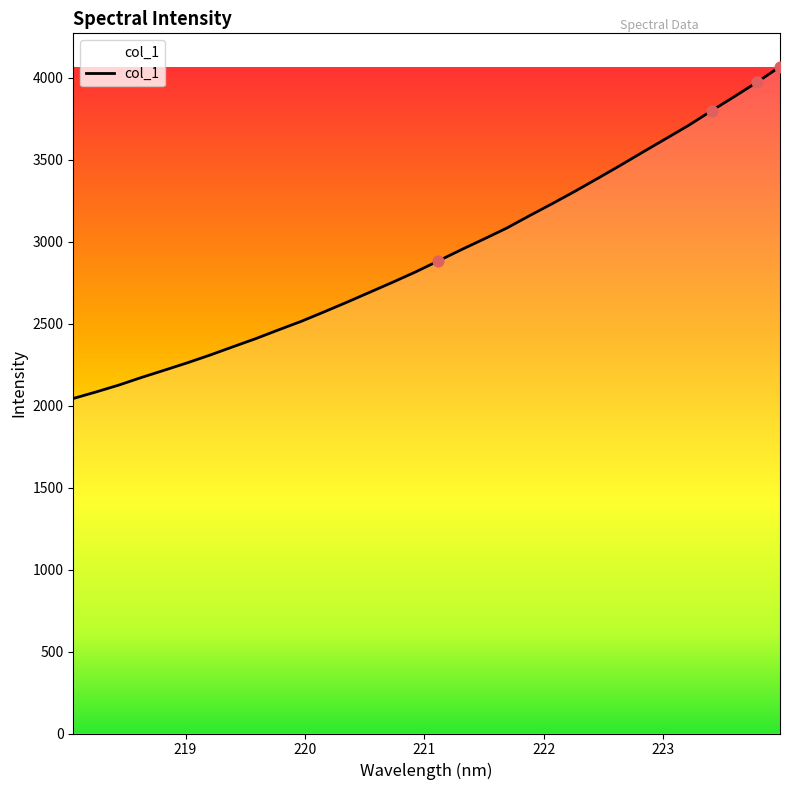

What is the smallest value displayed?

2043.8